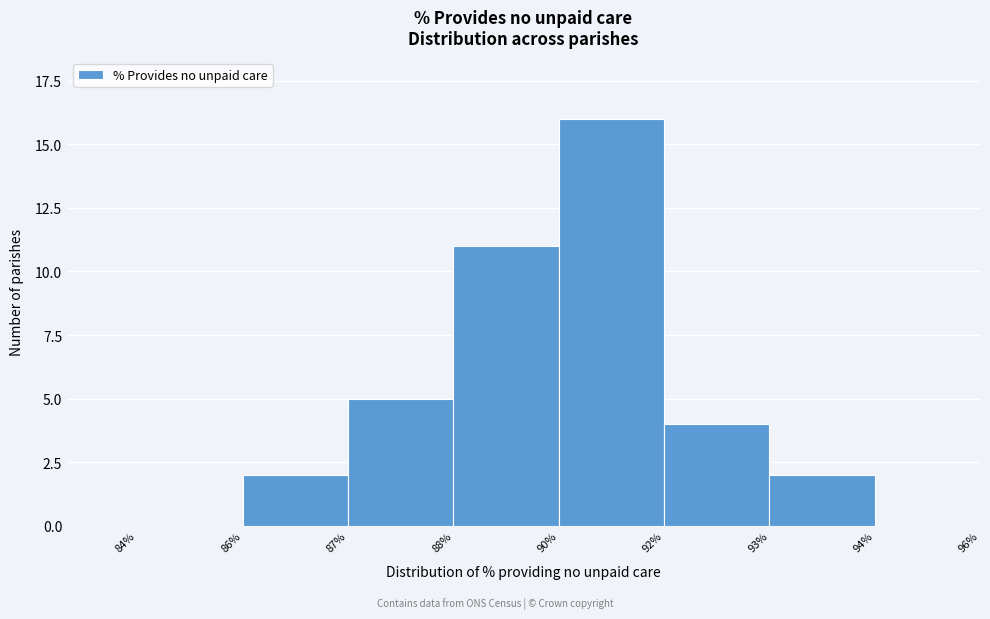

Reading right to left, extract all data points from this chart.

94%=0	93%=2	92%=4	90%=16	88%=11	87%=5	86%=2	84%=0